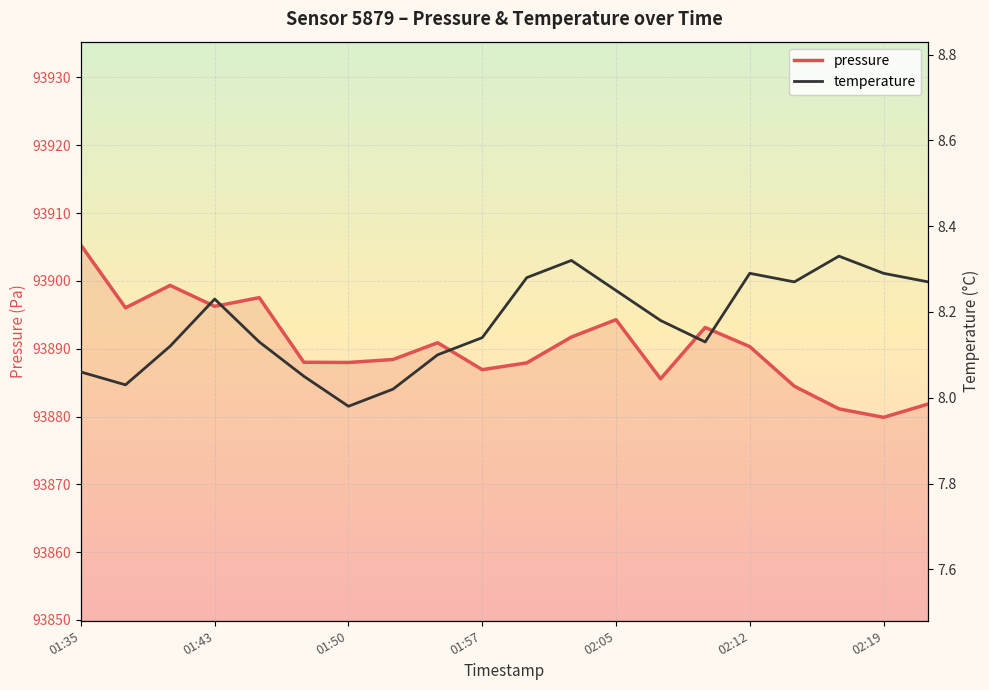

What is the difference between the maximum and minimum values in the temperature series?

0.3